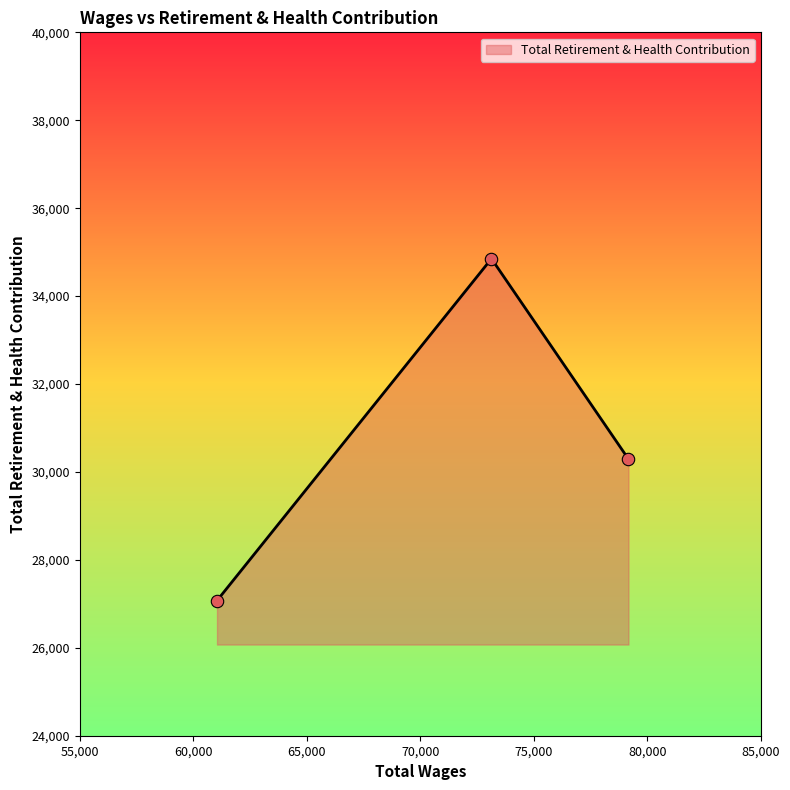

What is the maximum value shown in the chart?

34851